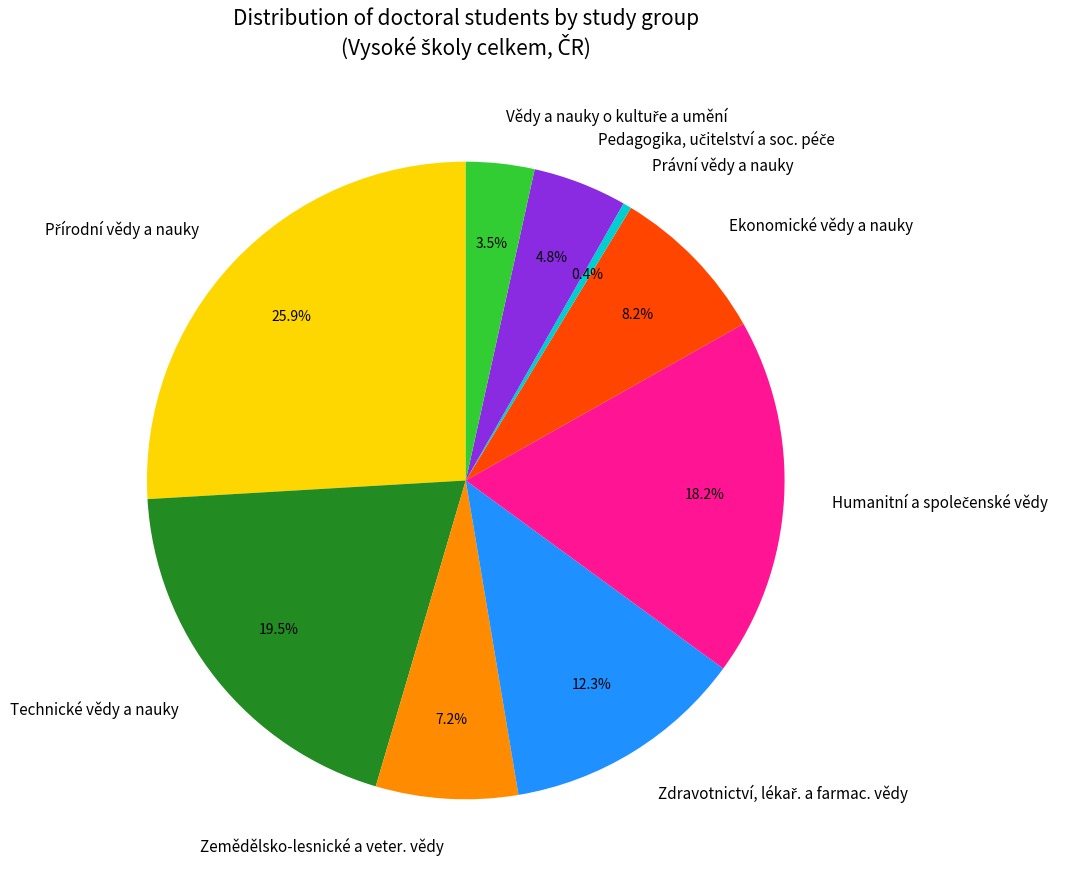

What portion of the pie excludes Ekonomické vědy a nauky?

91.8%